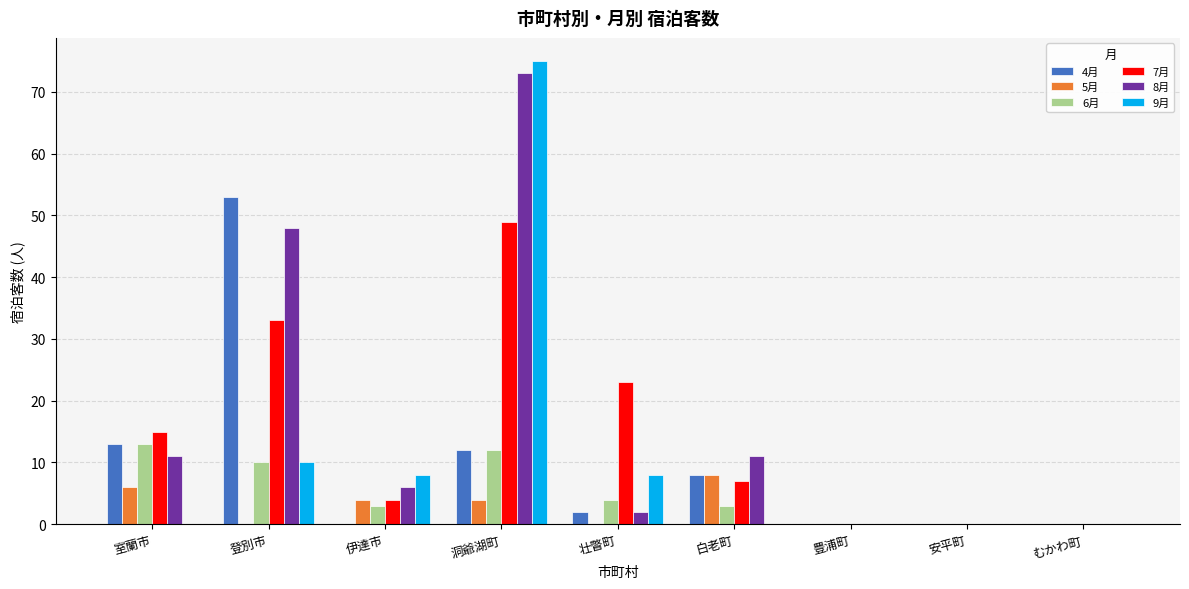

What is the sum of all 5月 values?

22